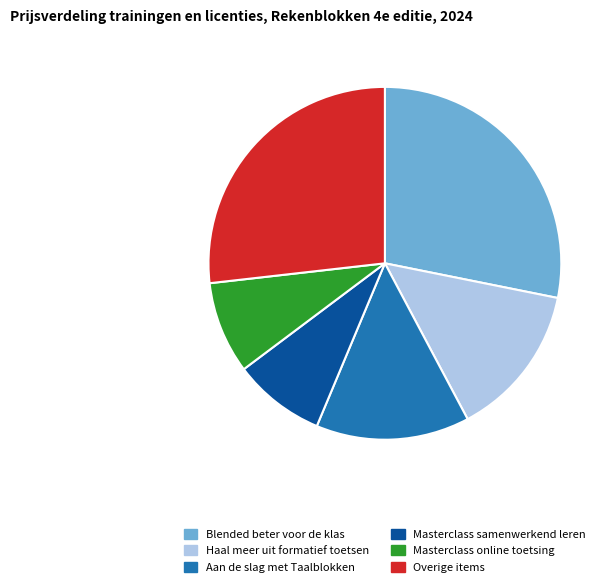

Count the number of slices in the pie.

6